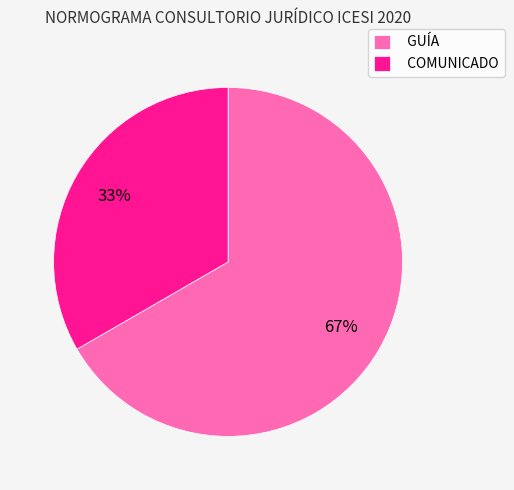

Combined, do COMUNICADO and GUÍA account for over 50%?

Yes